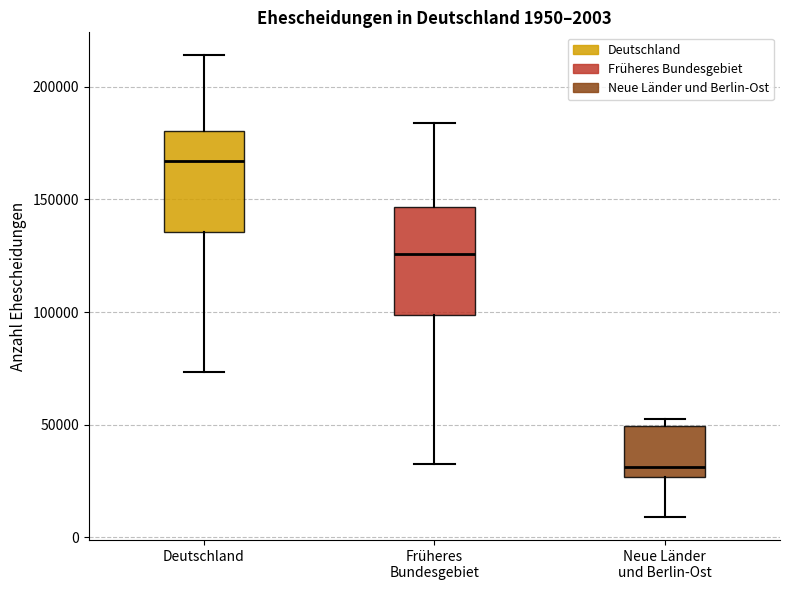

Which box's median line is the lowest?

Neue Länder und Berlin-Ost